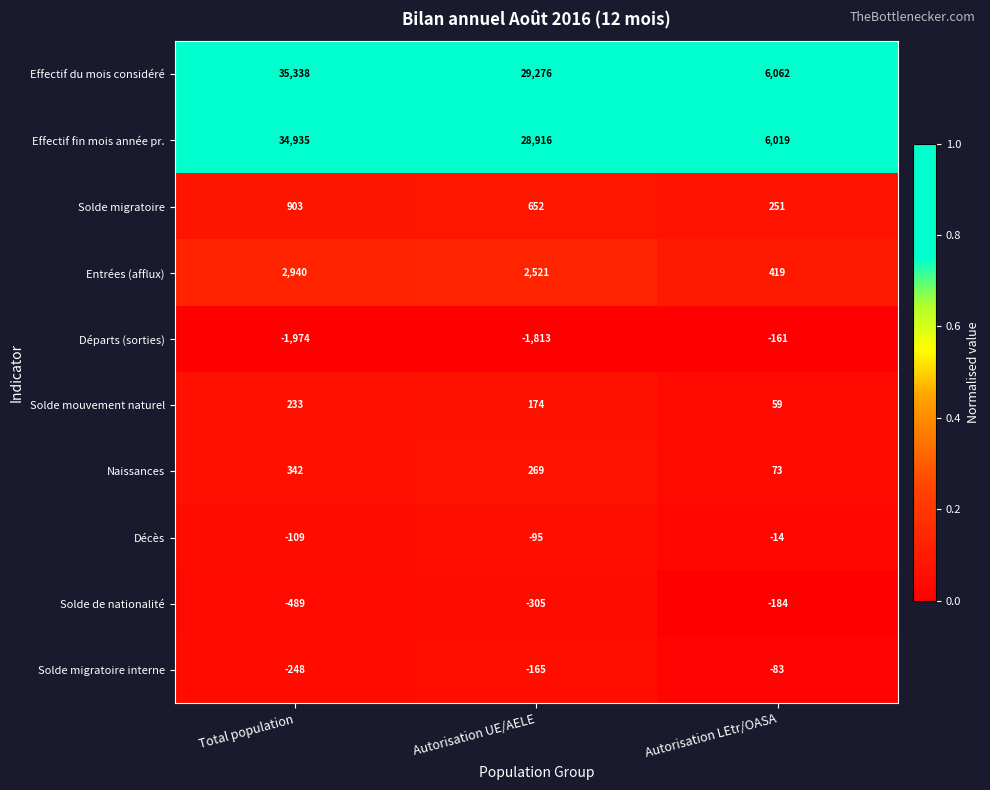

The value of Solde migratoire at Autorisation LEtr/OASA is 136. True or false?

False